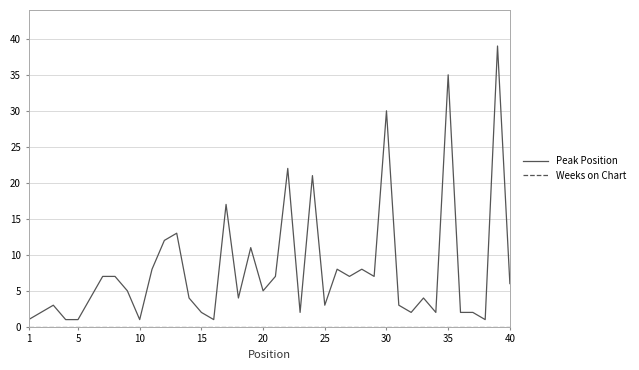

What is the maximum value for Peak Position?

39